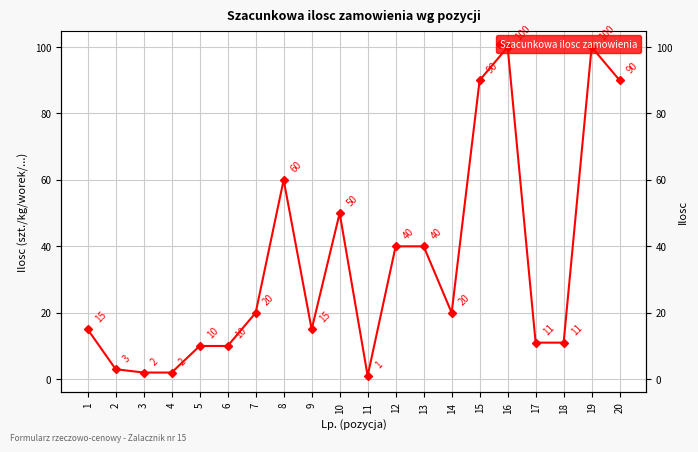

What is the difference between the values at 3 and 1?

13